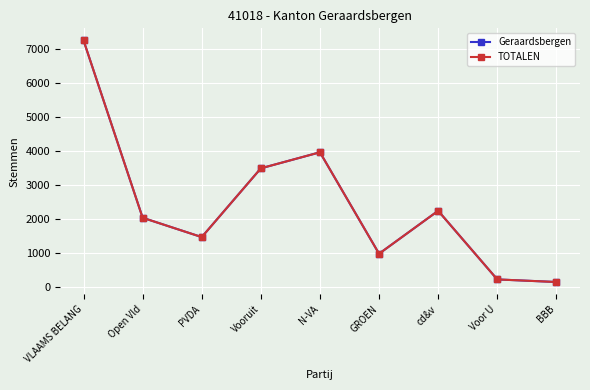

True or false: Geraardsbergen and TOTALEN intersect in this chart.

False